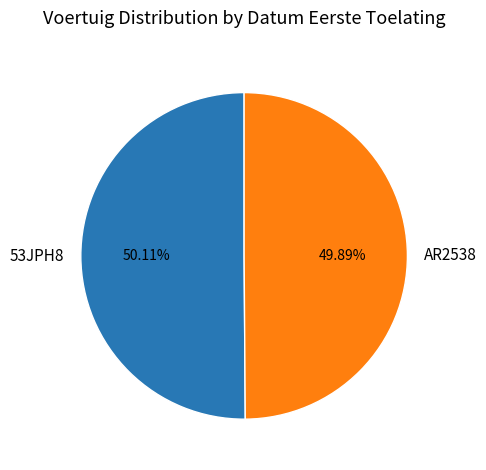

Is it true that AR2538 is 50% of the pie?

True